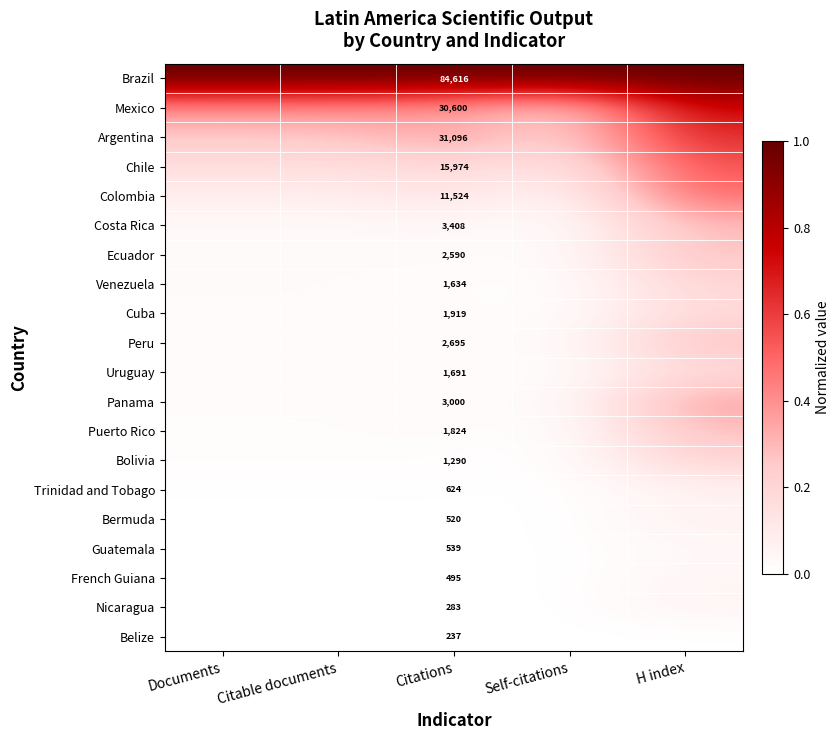

Is the value of Puerto Rico at Citations greater than the value of Chile at Citable documents?

No